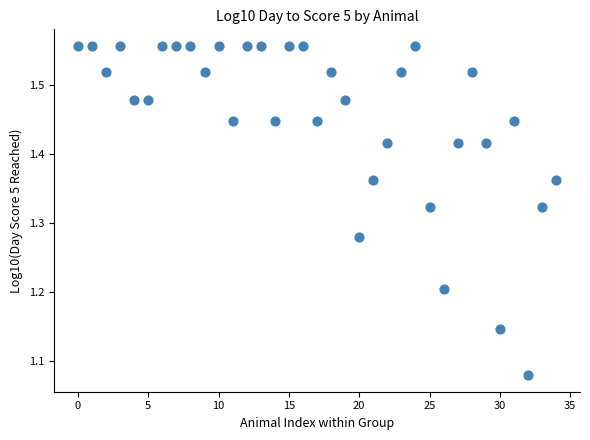

What is the range of Y values (max minus min)?

0.5